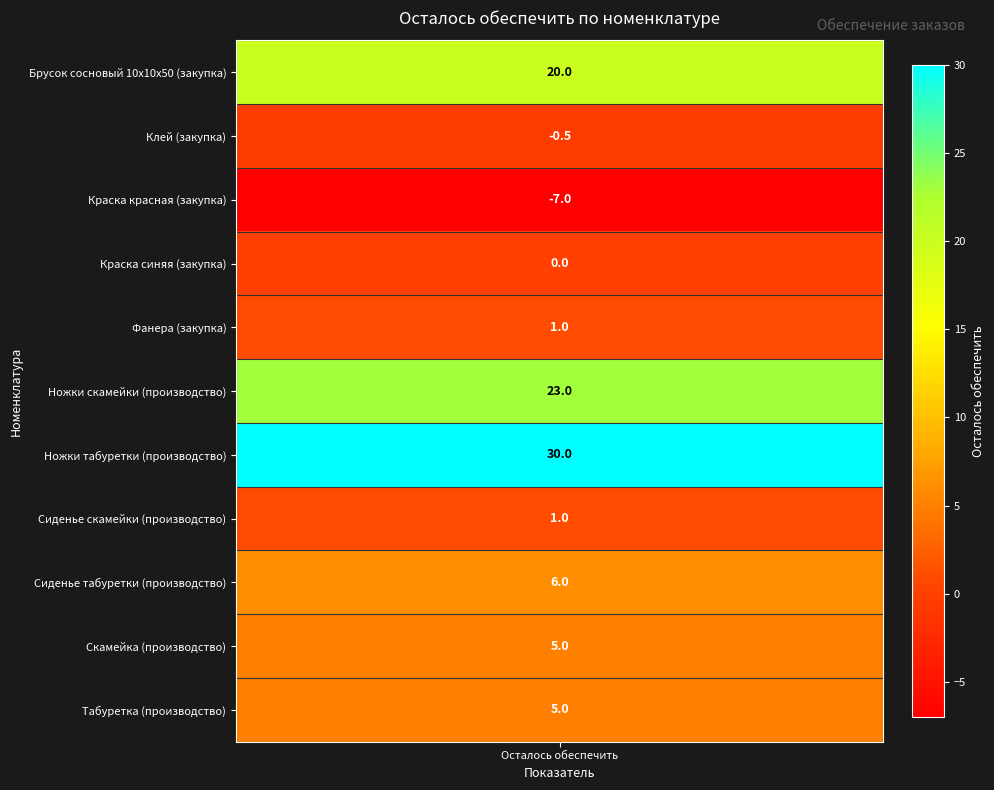

List the labels in order of value, largest first.

Ножки табуретки (производство), Ножки скамейки (производство), Брусок сосновый 10х10х50 (закупка), Сиденье табуретки (производство), Скамейка (производство), Табуретка (производство), Фанера (закупка), Сиденье скамейки (производство), Краска синяя (закупка), Клей (закупка), Краска красная (закупка)